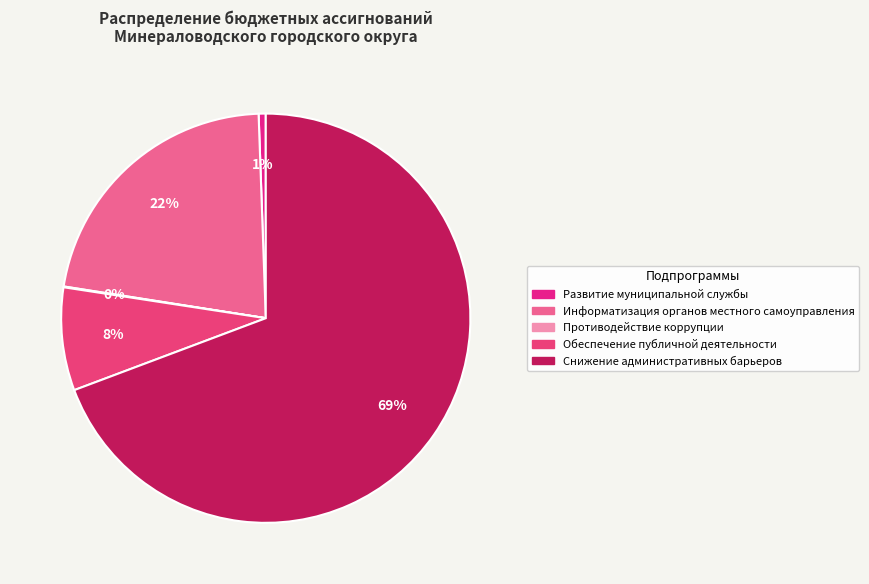

To the nearest percent, what is the difference between the Снижение административных барьеров and Обеспечение публичной деятельности slice percentages?

61%